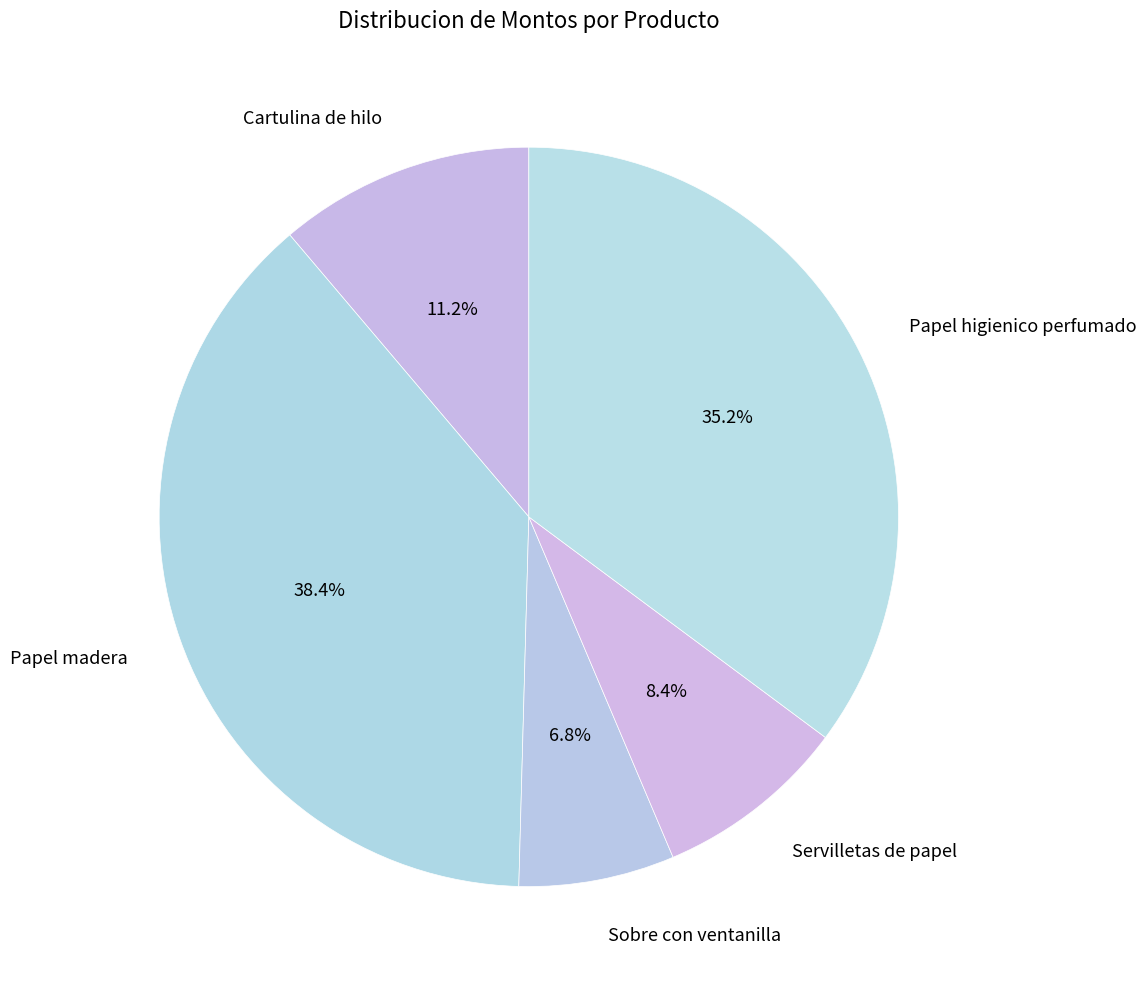

Combined, what portion of the pie is Servilletas de papel and Cartulina de hilo?

19.6%